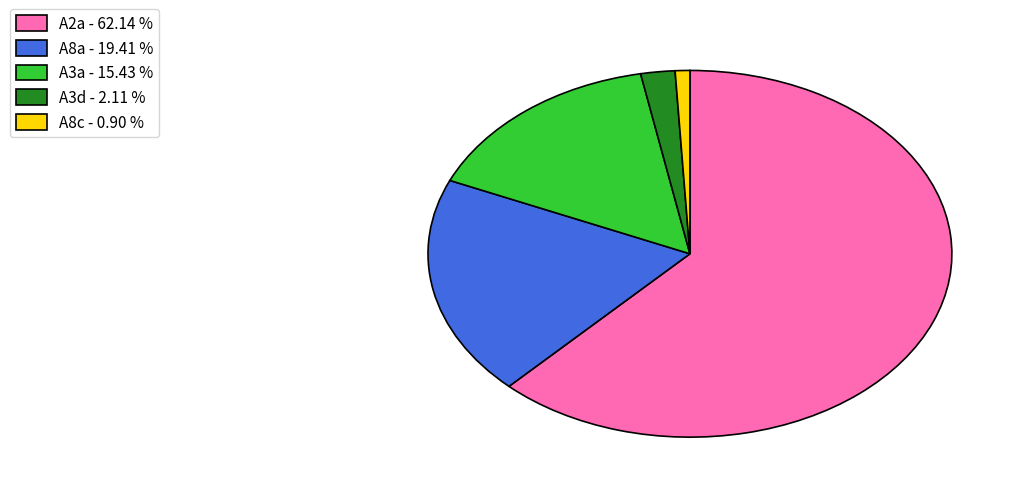

Is the sum of A8a - 19.41 % and A2a - 62.14 % greater than half?

Yes